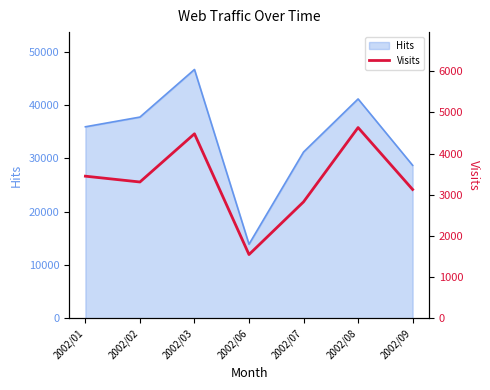

At which label does Hits reach its peak?

2002/03